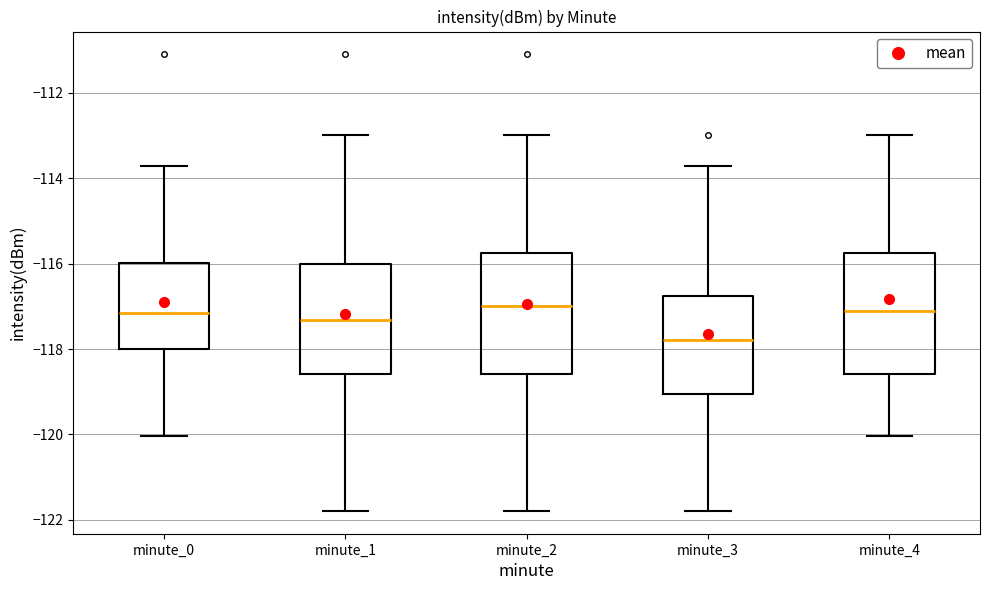

Reading left to right, transcribe this box plot: for each box, give where its median line is, the range the box spans, and where its two whiskers end, as read against the y-axis. The values are not printed on the chart, so give them approximately, as read against the axis.

minute_0: median -117.2, box -118.0 to -116.0, whiskers -120.0 to -113.8
minute_1: median -117.4, box -118.6 to -116.0, whiskers -121.8 to -113.0
minute_2: median -117.0, box -118.6 to -115.8, whiskers -121.8 to -113.0
minute_3: median -117.8, box -119.0 to -116.8, whiskers -121.8 to -113.8
minute_4: median -117.2, box -118.6 to -115.8, whiskers -120.0 to -113.0